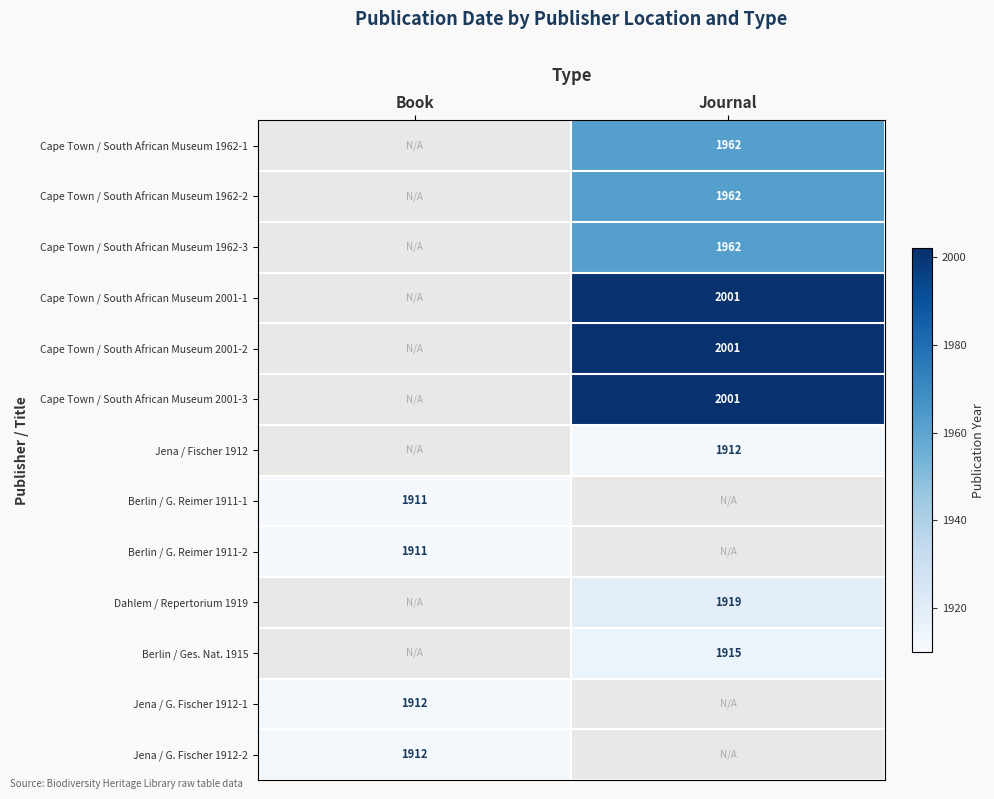

At how many categories does at least one series exceed 456?

2